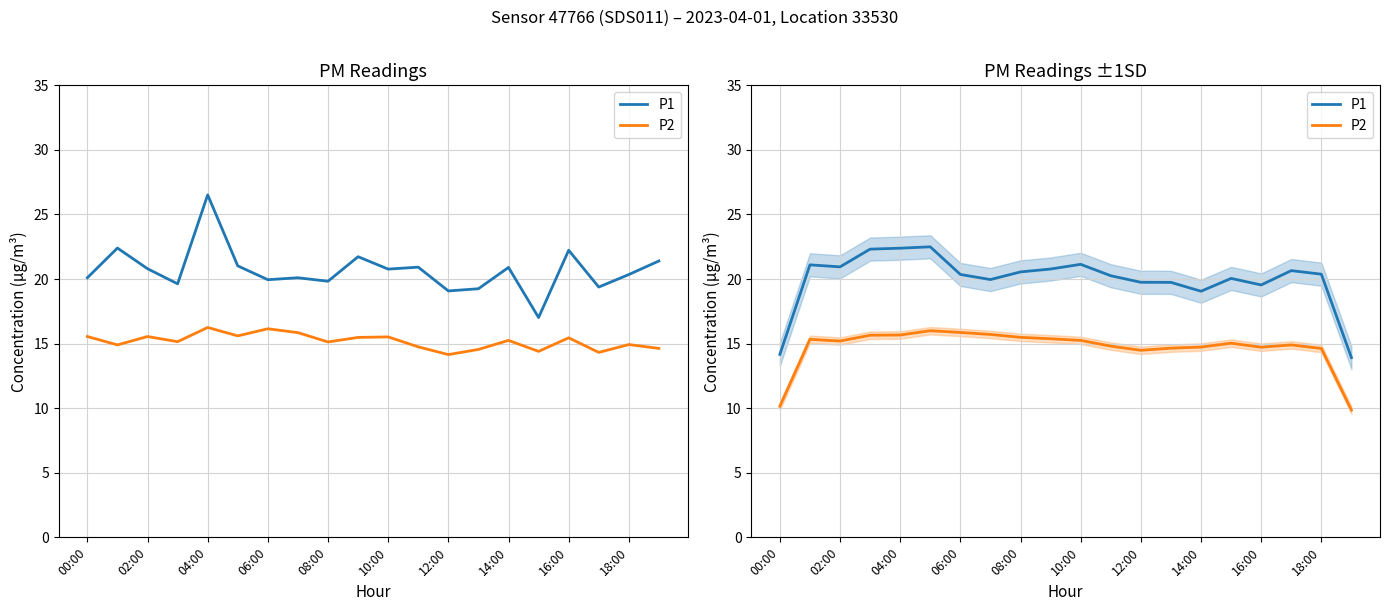

What are all the series names shown in the legend?

P1, P2